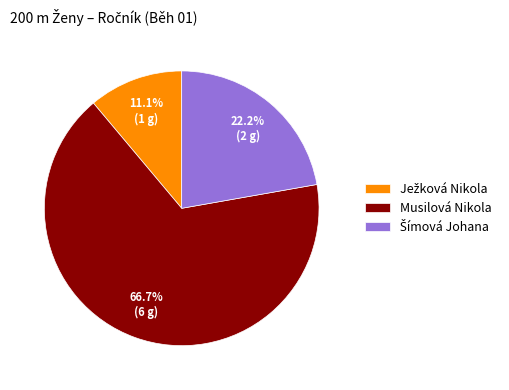

To the nearest percent, what is the difference between the largest and smallest slice percentages?

56%